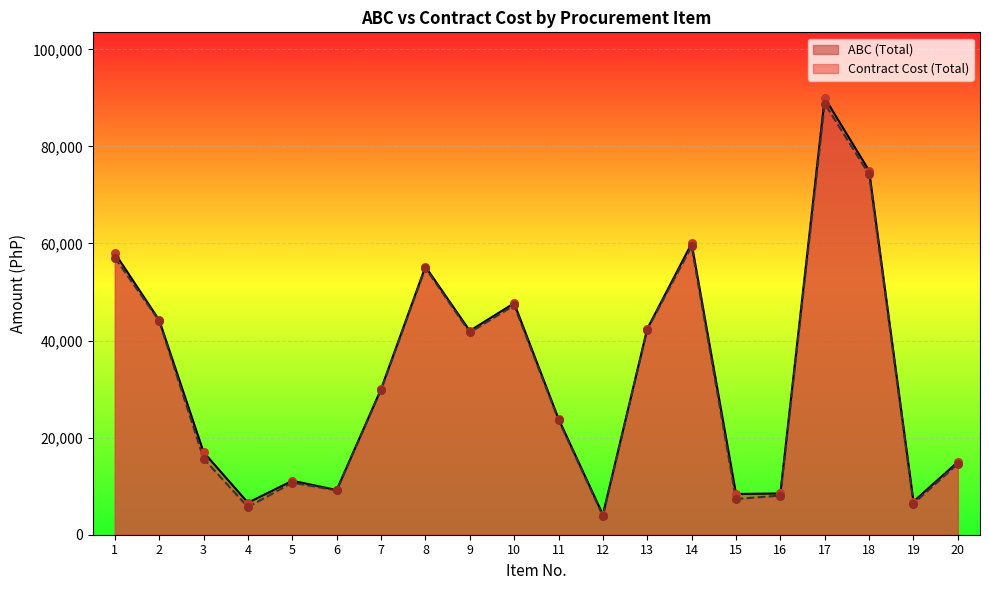

At which category is the sum across all series the highest?

17